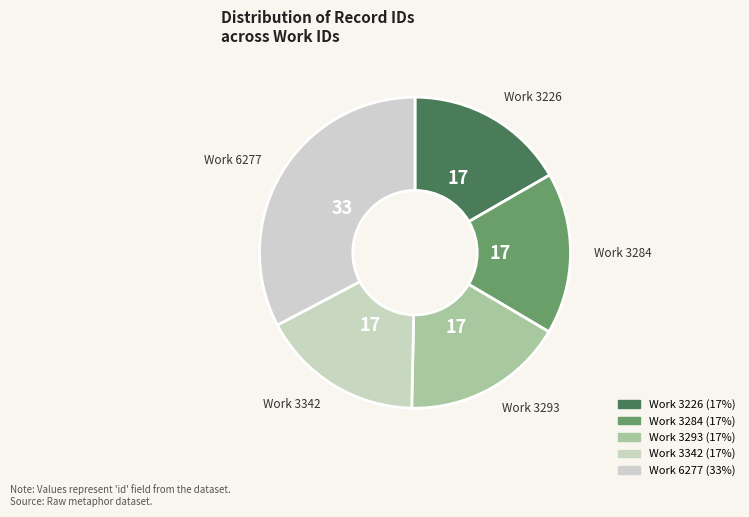

How many segments does this pie chart have?

5